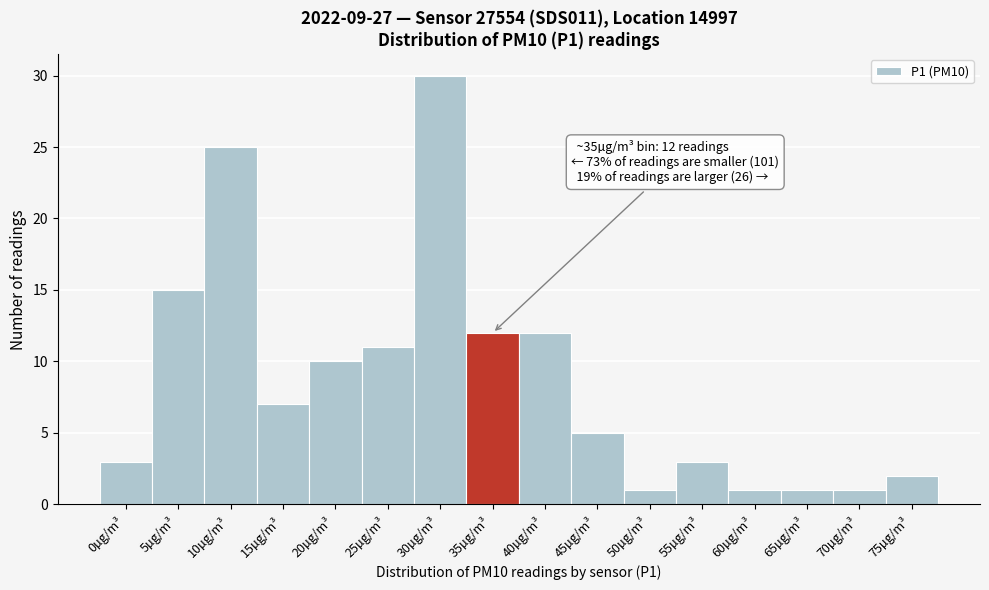

Reading right to left, what are all the values shown in this chart?

75µg/m³=2	70µg/m³=1	65µg/m³=1	60µg/m³=1	55µg/m³=3	50µg/m³=1	45µg/m³=5	40µg/m³=12	35µg/m³=12	30µg/m³=30	25µg/m³=11	20µg/m³=10	15µg/m³=7	10µg/m³=25	5µg/m³=15	0µg/m³=3